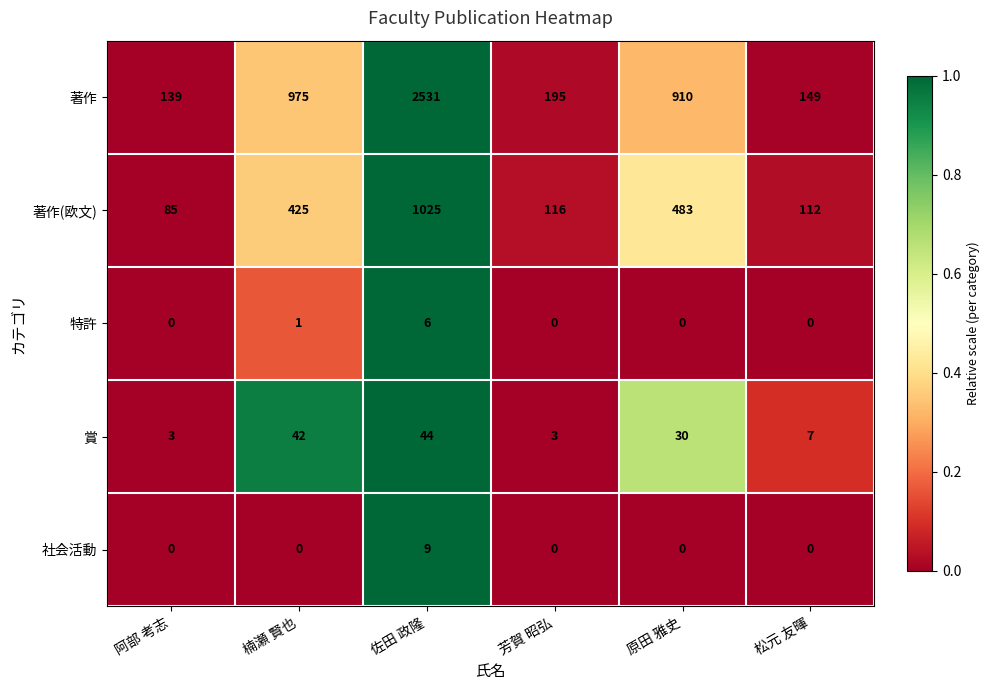

What is the total value across all series at 佐田 政隆?

3615